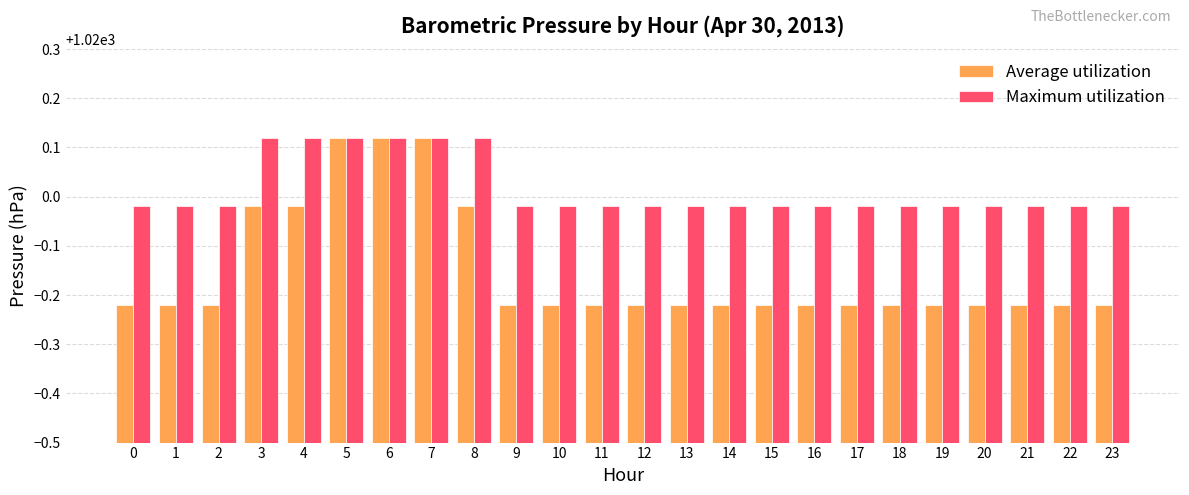

Count the number of categories in the chart.

24